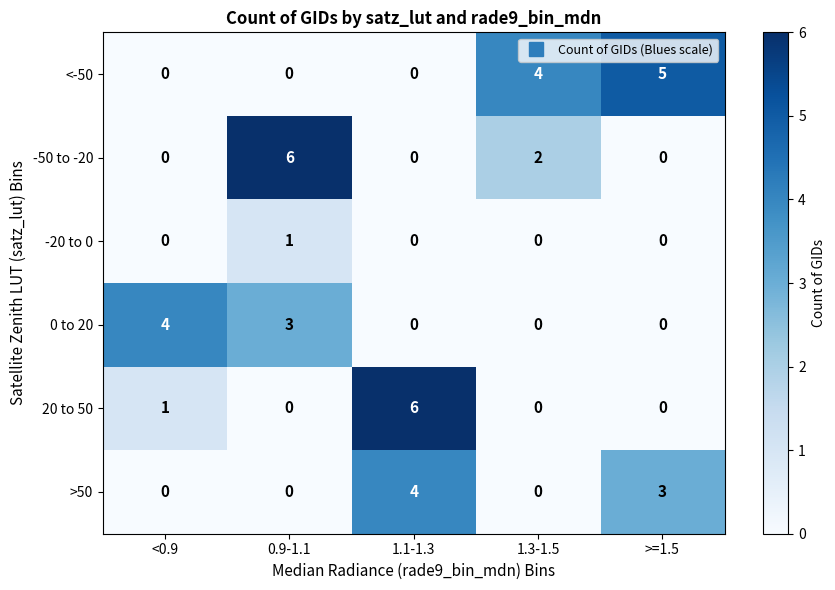

The >50 series shows -3 at 0.9-1.1. True or false?

False